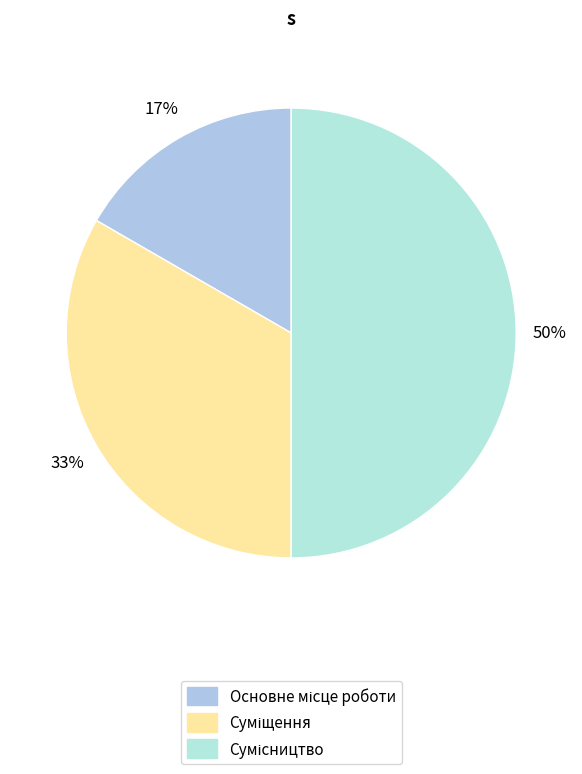

Count the number of slices in the pie.

3